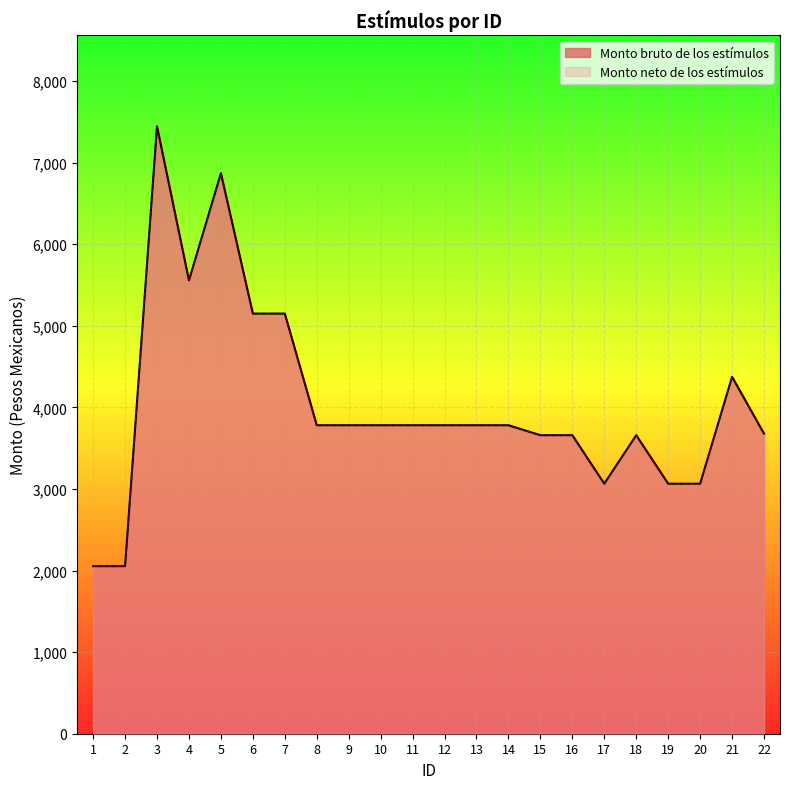

At which label does Monto bruto de los estímulos reach its peak?

3